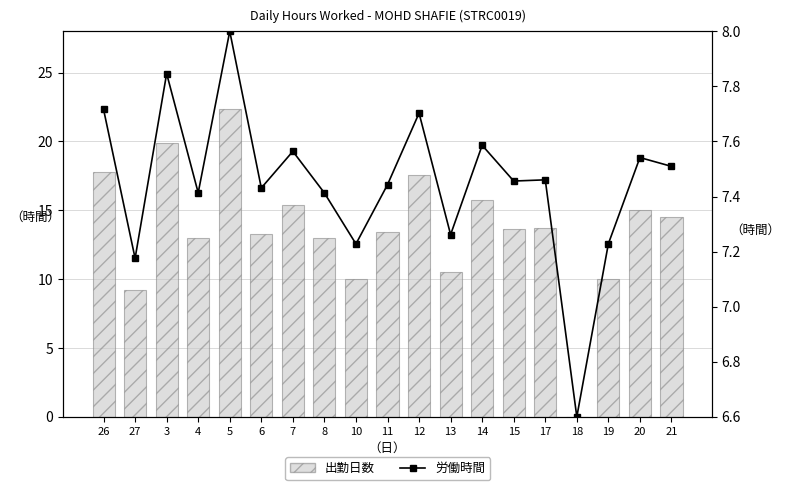

Are the bars grouped side by side (vs. stacked)?

Yes